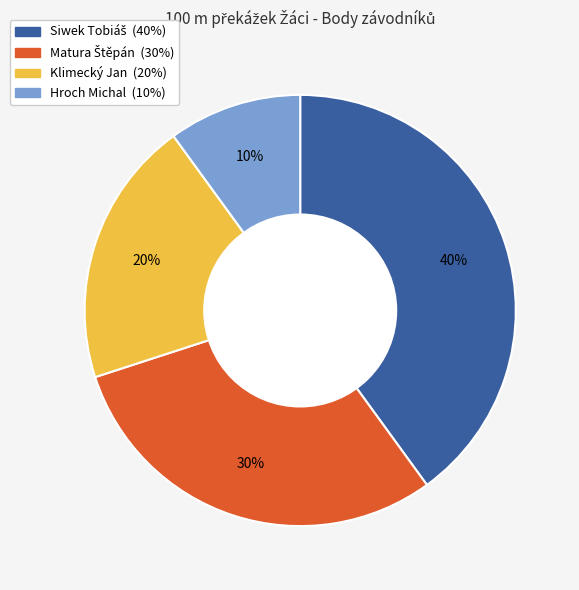

Does any single category account for the majority?

No